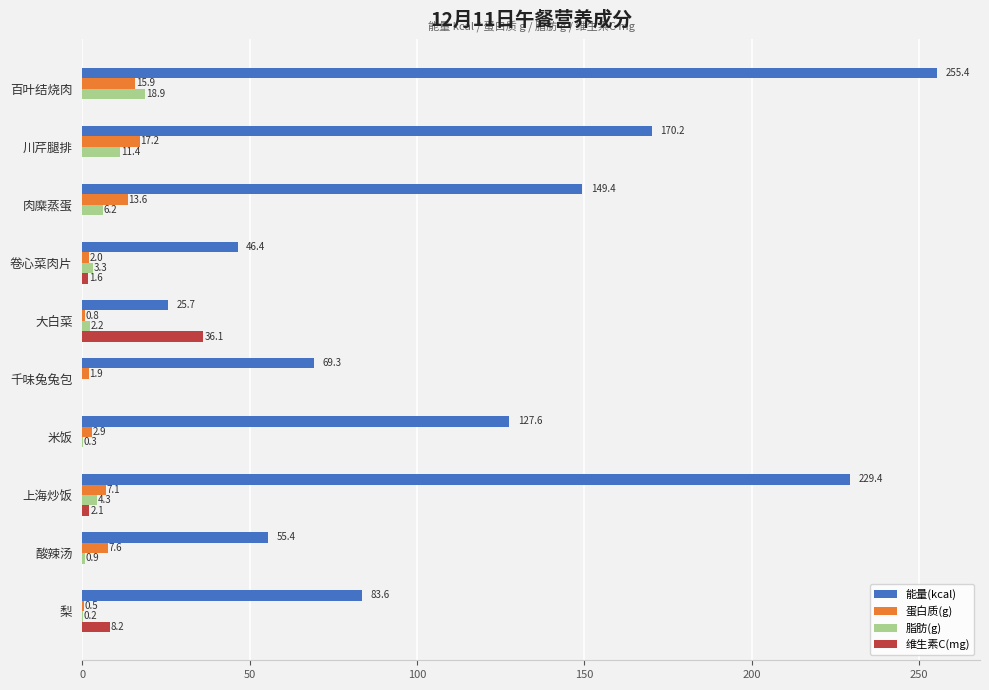

What is the sum of all 蛋白质(g) values?

69.5